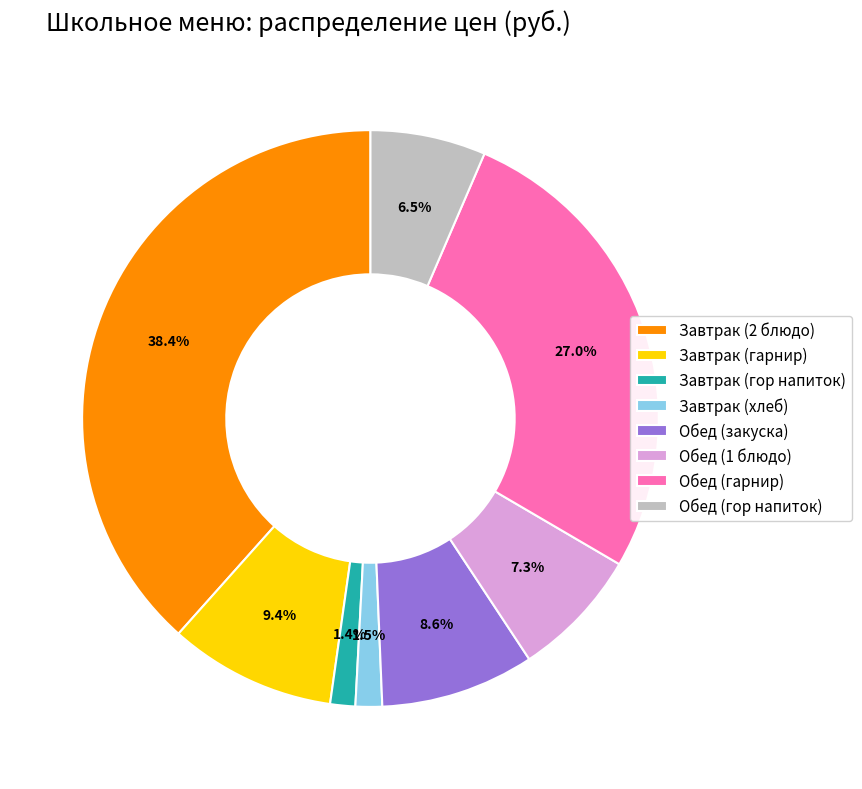

What percentage is NOT represented by Завтрак (гарнир)?

90.6%